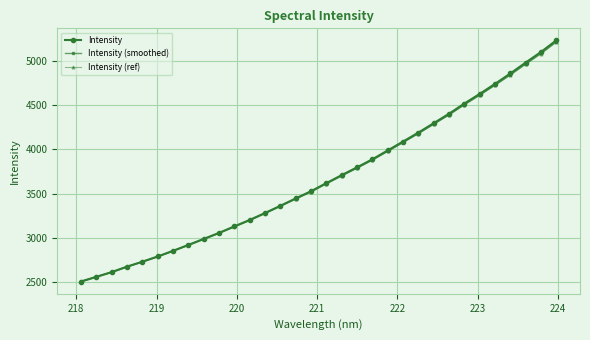

Which series has the widest spread of values?

Intensity